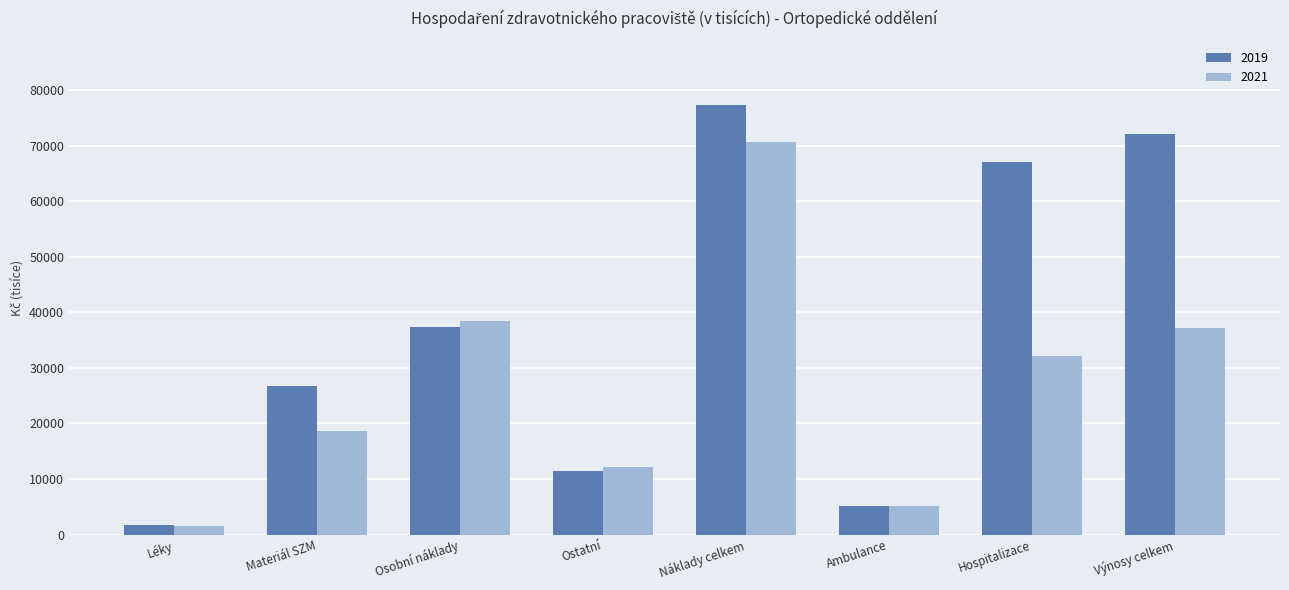

Reading left to right, extract all data points from this chart.

2019: Léky=1758.2	Materiál SZM=26839.1	Osobní náklady=37305.1	Ostatní=11417.3	Náklady celkem=77319.7	Ambulance=5171.7	Hospitalizace=67037.8	Výnosy celkem=72209.5
2021: Léky=1494.1	Materiál SZM=18571.0	Osobní náklady=38423.7	Ostatní=12188.2	Náklady celkem=70677.0	Ambulance=5073.2	Hospitalizace=32099.5	Výnosy celkem=37172.7